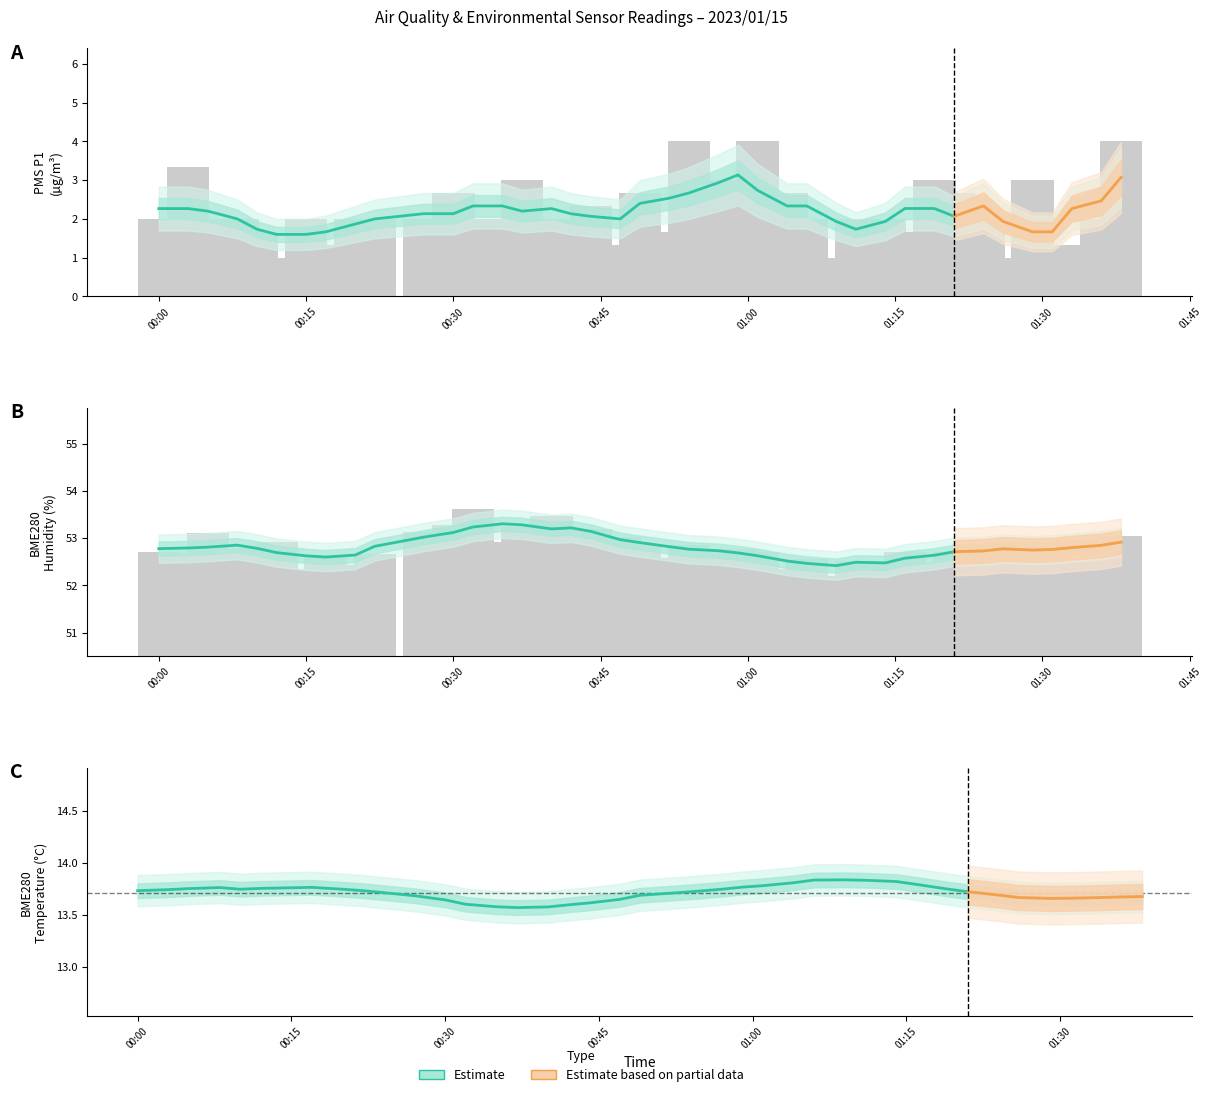

Is the value of PMS_P1 at 2023/01/15 01:21 greater than the value of BME280_humidity at 2023/01/15 00:52?

No